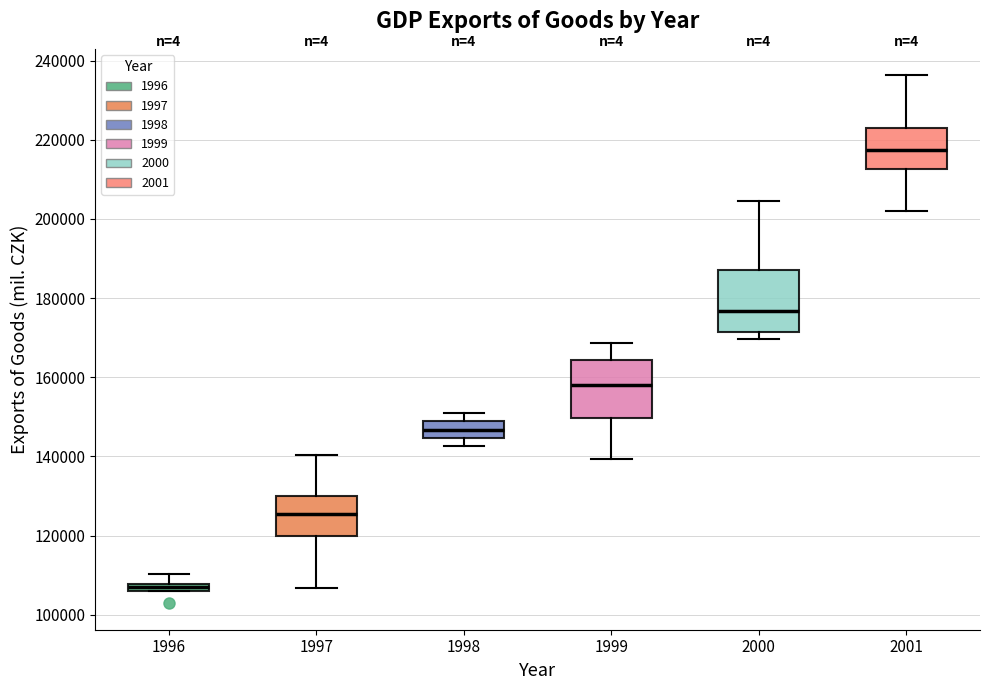

Where does the upper whisker of the box at x = 1996 end on the y-axis? The values are not printed on the chart, so give them approximately, as read against the axis.

110000